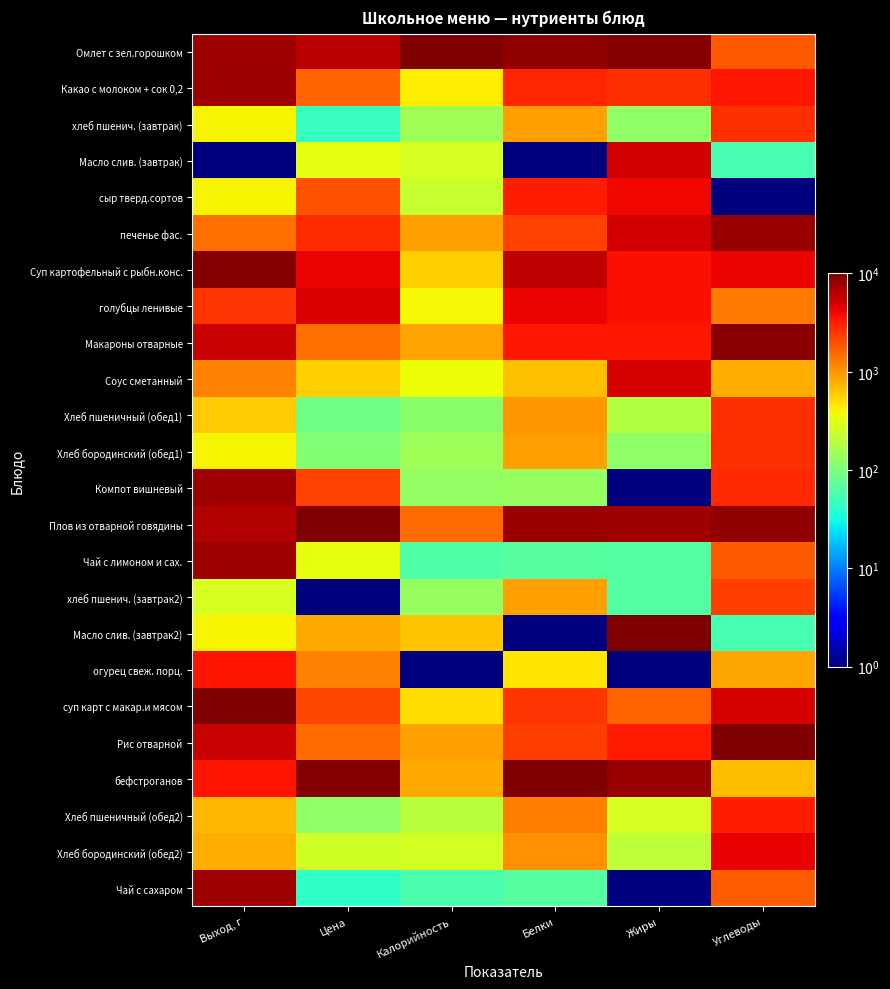

Reading left to right, list all the values displayed in this chart.

Омлет с зел.горошком: Выход, г=7600.2	Цена=6158.0	Калорийность=10000.0	Белки=8410.8	Жиры=9562.5	Углеводы=1786.5
Какао с молоком + сок 0,2: Выход, г=7600.2	Цена=1622.2	Калорийность=431.5	Белки=2980.8	Жиры=2688.2	Углеводы=3407.3
хлеб пшенич. (завтрак): Выход, г=401.0	Цена=45.9	Калорийность=151.2	Белки=928.1	Жиры=126.0	Углеводы=2665.6
Масло слив. (завтрак): Выход, г=1.0	Цена=322.1	Калорийность=282.7	Белки=1.0	Жиры=5188.0	Углеводы=55.9
сыр тверд.сортов: Выход, г=401.0	Цена=1965.8	Калорийность=235.7	Белки=3245.7	Жиры=4063.1	Углеводы=1.0
печенье фас.: Выход, г=1480.9	Цена=2774.1	Калорийность=907.0	Белки=2252.4	Жиры=5063.0	Углеводы=8296.9
Суп картофельный с рыбн.конс.: Выход, г=9600.0	Цена=4191.0	Калорийность=564.3	Белки=5894.5	Жиры=3750.6	Углеводы=4121.5
голубцы ленивые: Выход, г=2600.7	Цена=4703.0	Калорийность=390.6	Белки=4106.5	Жиры=3688.1	Углеводы=1319.5
Макароны отварные: Выход, г=5600.4	Цена=1444.8	Калорийность=878.8	Белки=3444.4	Жиры=3438.2	Углеводы=9011.1
Соус сметанный: Выход, г=1200.9	Цена=562.4	Калорийность=353.1	Белки=663.2	Жиры=5000.5	Углеводы=797.6
Хлеб пшеничный (обед1): Выход, г=600.9	Цена=88.6	Калорийность=118.4	Белки=994.3	Жиры=188.5	Углеводы=2665.6
Хлеб бородинский (обед1): Выход, г=401.0	Цена=108.8	Калорийность=151.2	Белки=928.1	Жиры=126.0	Углеводы=2665.6
Компот вишневый: Выход, г=7600.2	Цена=2273.4	Калорийность=132.9	Белки=133.4	Жиры=1.0	Углеводы=2885.3
Плов из отварной говядины: Выход, г=6600.3	Цена=10000.0	Калорийность=1526.7	Белки=7881.0	Жиры=7500.2	Углеводы=8516.6
Чай с лимоном и сах.: Выход, г=7600.2	Цена=331.1	Калорийность=61.6	Белки=67.2	Жиры=63.5	Углеводы=1814.0
хлеб пшенич. (завтрак2): Выход, г=281.0	Цена=1.0	Калорийность=137.1	Белки=928.1	Жиры=63.5	Углеводы=2335.9
Масло слив. (завтрак2): Выход, г=401.0	Цена=834.1	Калорийность=634.7	Белки=1.0	Жиры=10000.0	Углеводы=55.9
огурец свеж. порц.: Выход, г=3600.6	Цена=1238.2	Калорийность=1.0	Белки=464.5	Жиры=1.0	Углеводы=852.6
суп карт с макар.и мясом: Выход, г=10000.0	Цена=2183.6	Калорийность=493.9	Белки=2583.5	Жиры=1625.8	Углеводы=4973.0
Рис отварной: Выход, г=5600.4	Цена=1489.7	Калорийность=910.3	Белки=2318.6	Жиры=3375.7	Углеводы=10000.0
бефстроганов: Выход, г=3600.6	Цена=9461.1	Калорийность=813.1	Белки=10000.0	Жиры=8187.7	Углеводы=687.7
Хлеб пшеничный (обед2): Выход, г=720.9	Цена=124.5	Калорийность=202.9	Белки=1259.2	Жиры=282.2	Углеводы=3269.9
Хлеб бородинский (обед2): Выход, г=800.9	Цена=259.2	Калорийность=273.3	Белки=1047.3	Жиры=207.2	Углеводы=4231.3
Чай с сахаром: Выход, г=7600.2	Цена=43.7	Калорийность=56.4	Белки=67.2	Жиры=1.0	Углеводы=1759.1